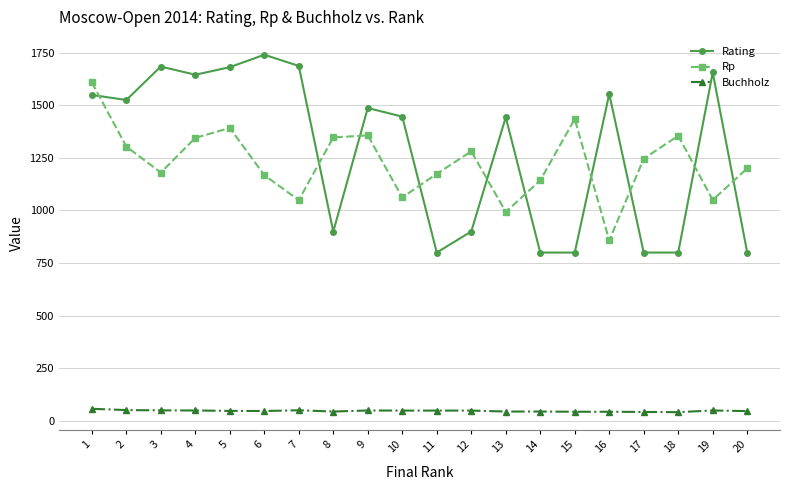

True or false: Rating and Buchholz cross at least once.

False